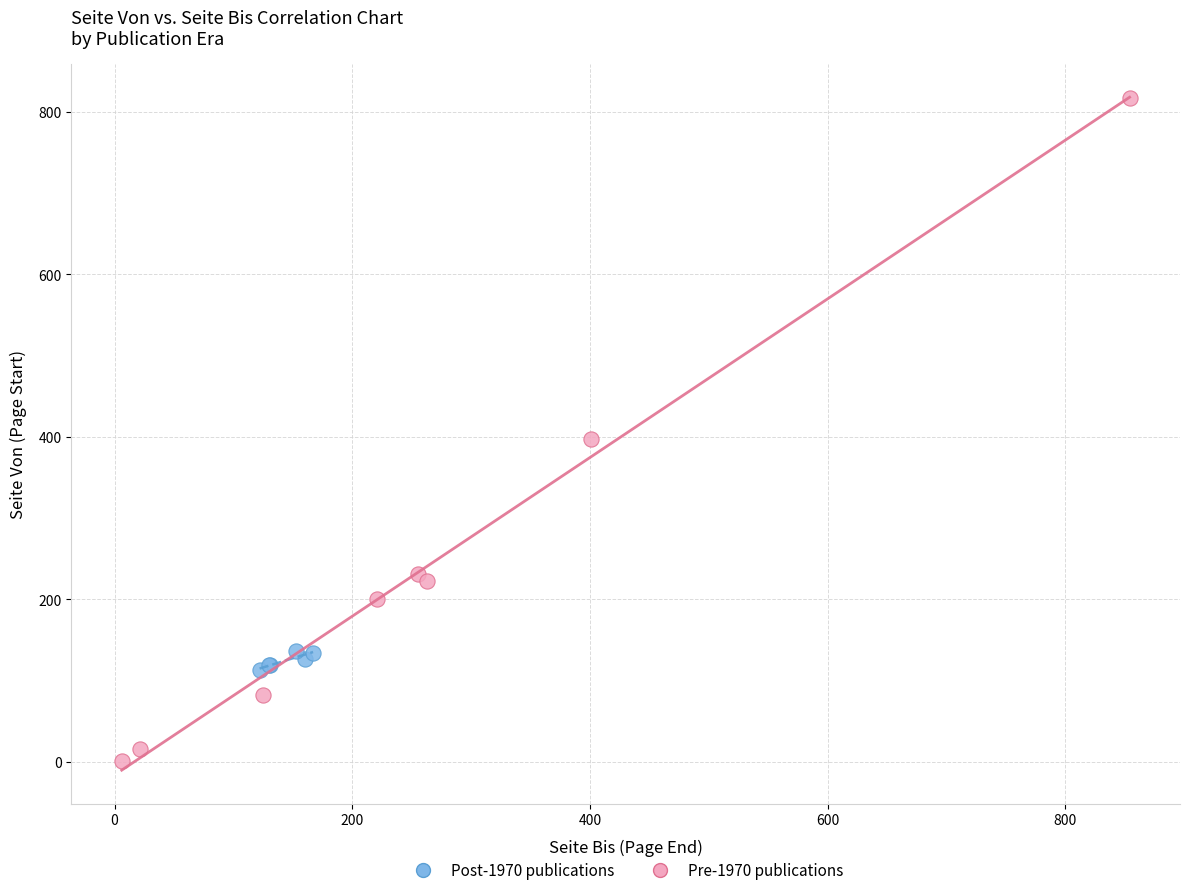

Which series has the largest Y range (max minus min)?

Pre-1970 publications